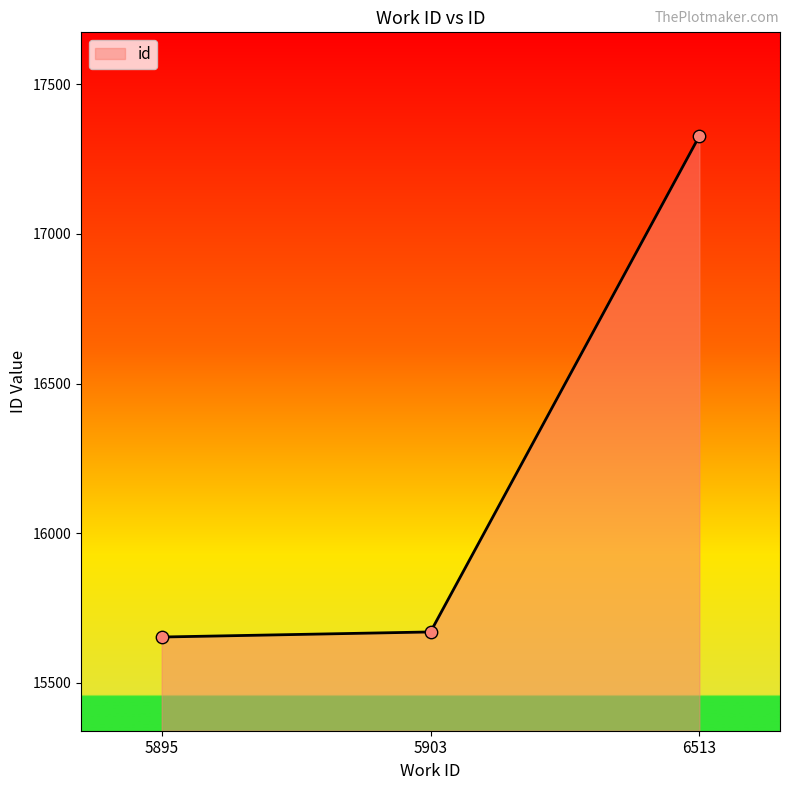

Approximately how many times larger is the value at 5903 compared to 5895?

1.0